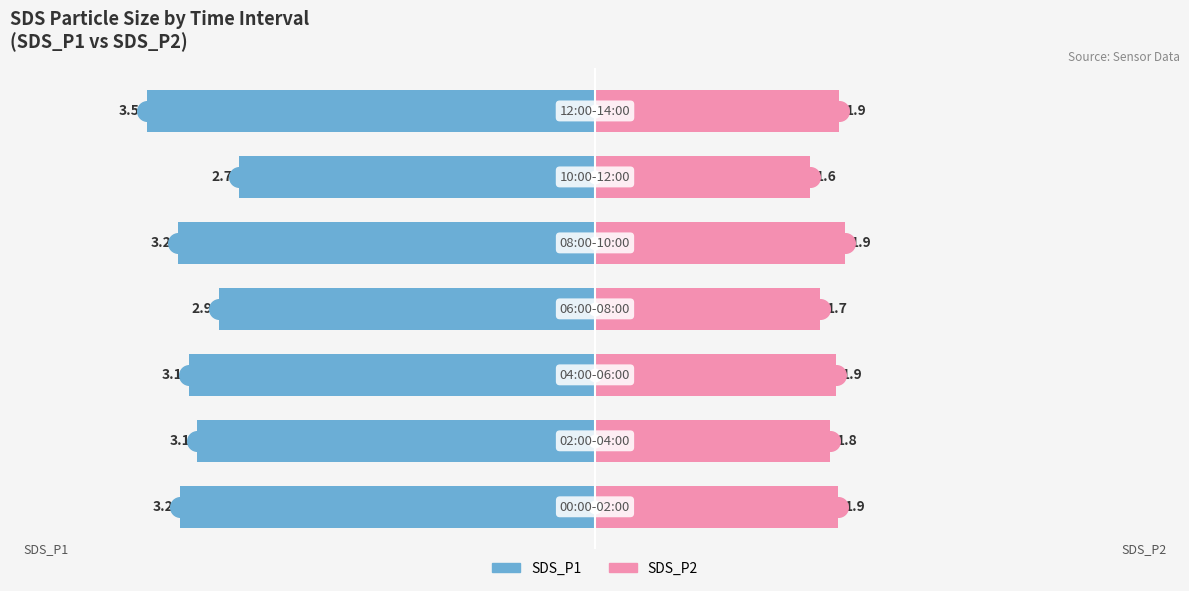

At how many categories does at least one series exceed 0?

7